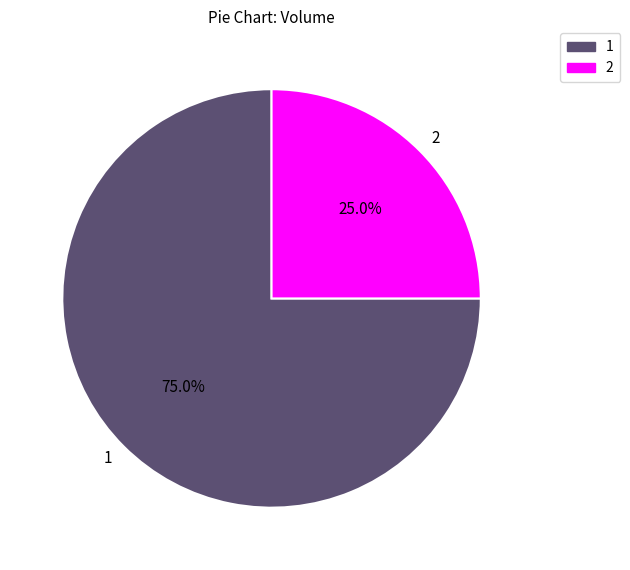

To the nearest percent, what is the average slice percentage?

50%